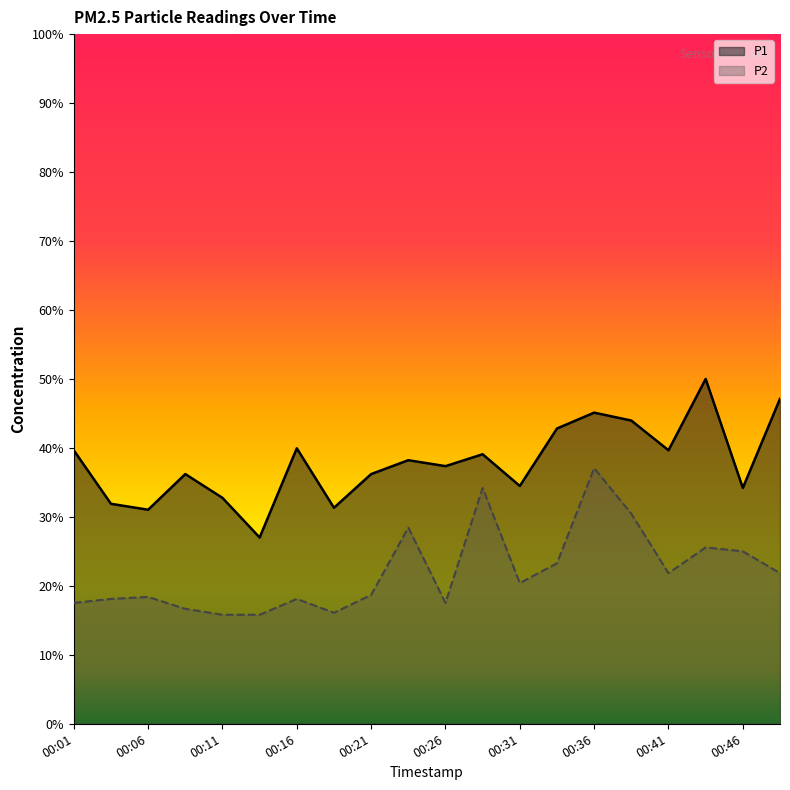

How many categories are shown in the chart?

20